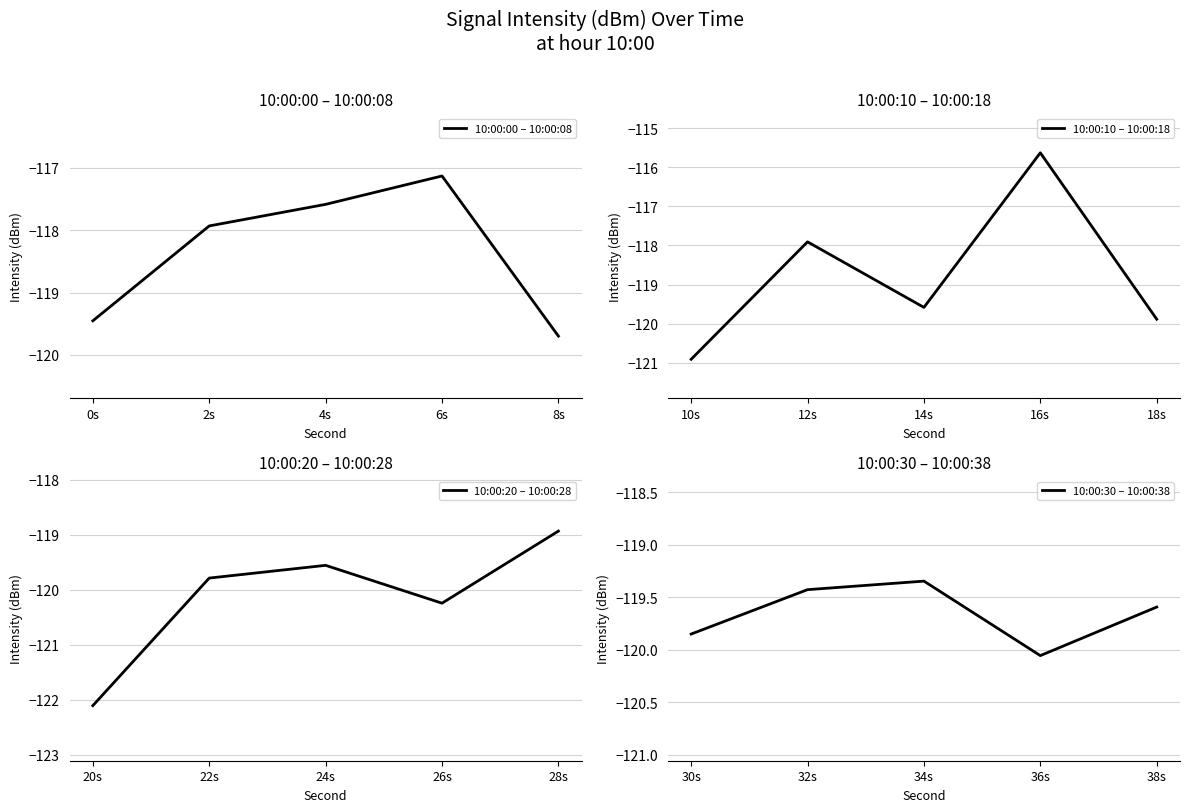

Which category has the highest value in the 10:00:00 – 10:00:08 series?

6s